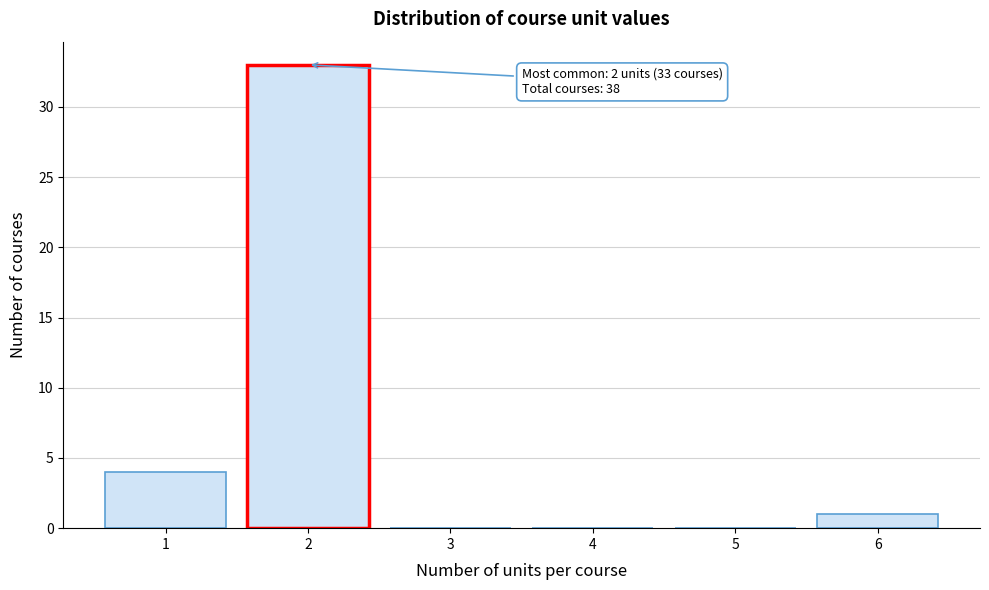

Over which range of the x-axis is the bar tallest?

1.5 to 2.5